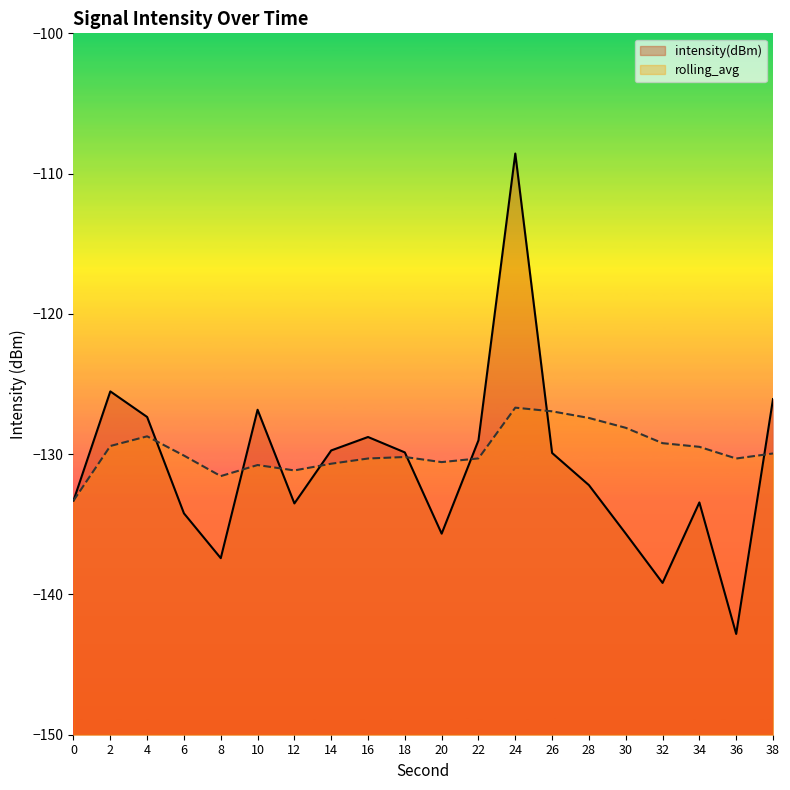

Where does the rolling_avg series first go above -130?

2